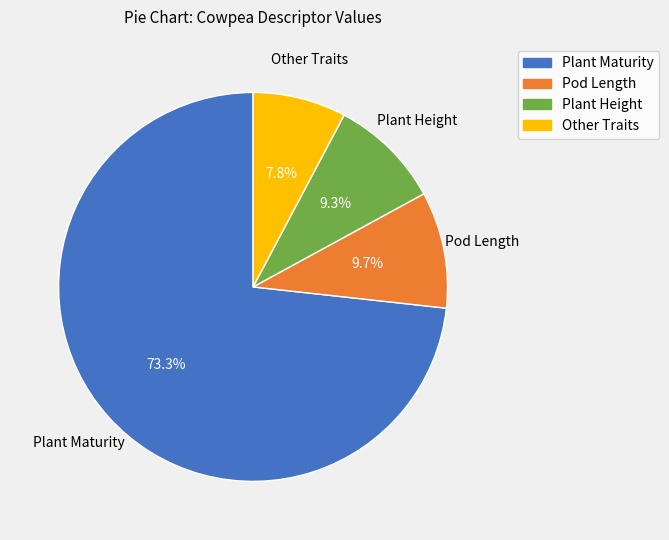

Which slice is the largest?

Plant Maturity